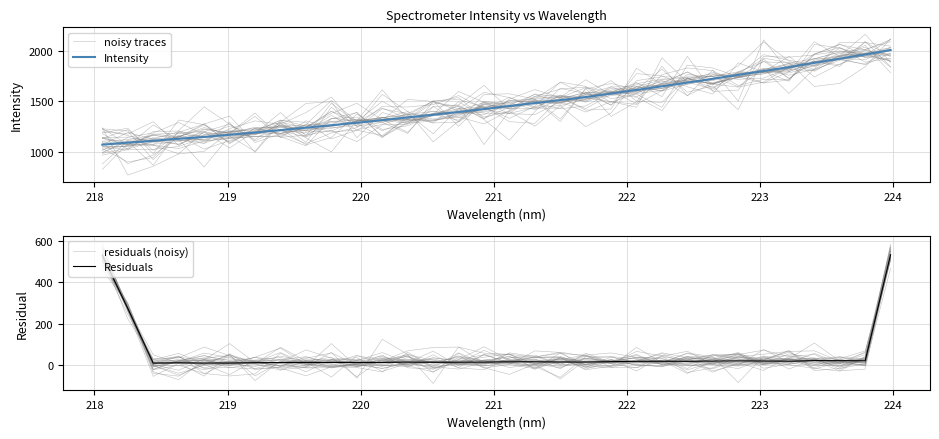

What is the difference between the maximum and second lowest values in the residuals (noisy) series?

555.8